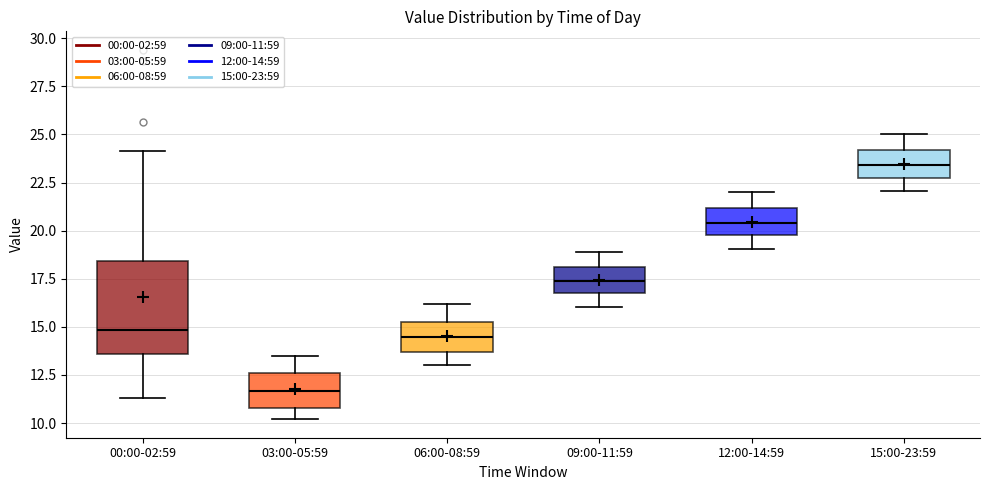

Which box has the highest median line?

15:00-23:59